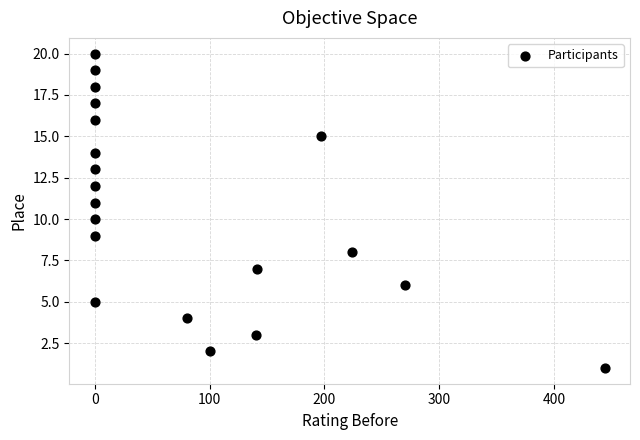

What is the range of Y values (max minus min)?

19